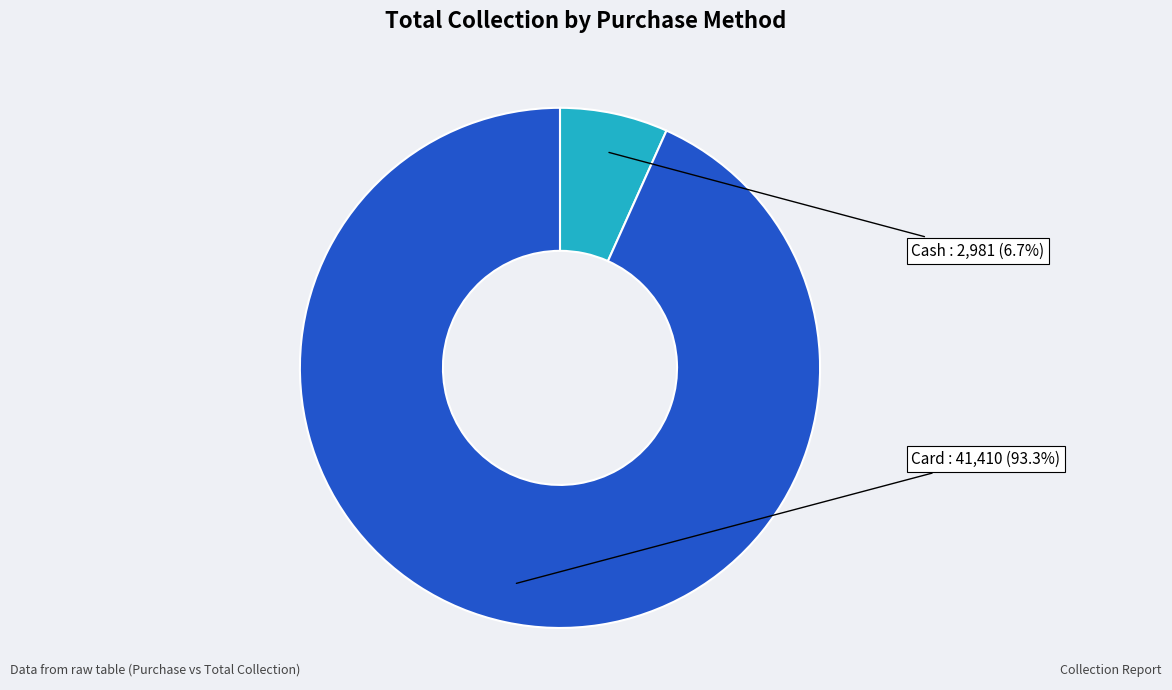

Is there a majority slice in this chart?

Yes